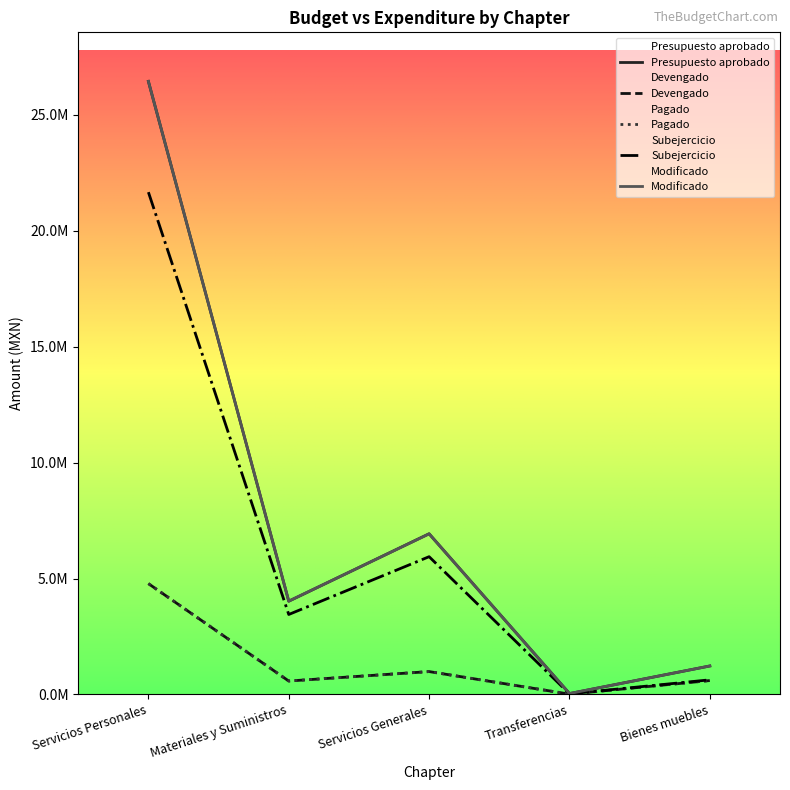

At which label does Modificado reach its minimum?

Transferencias